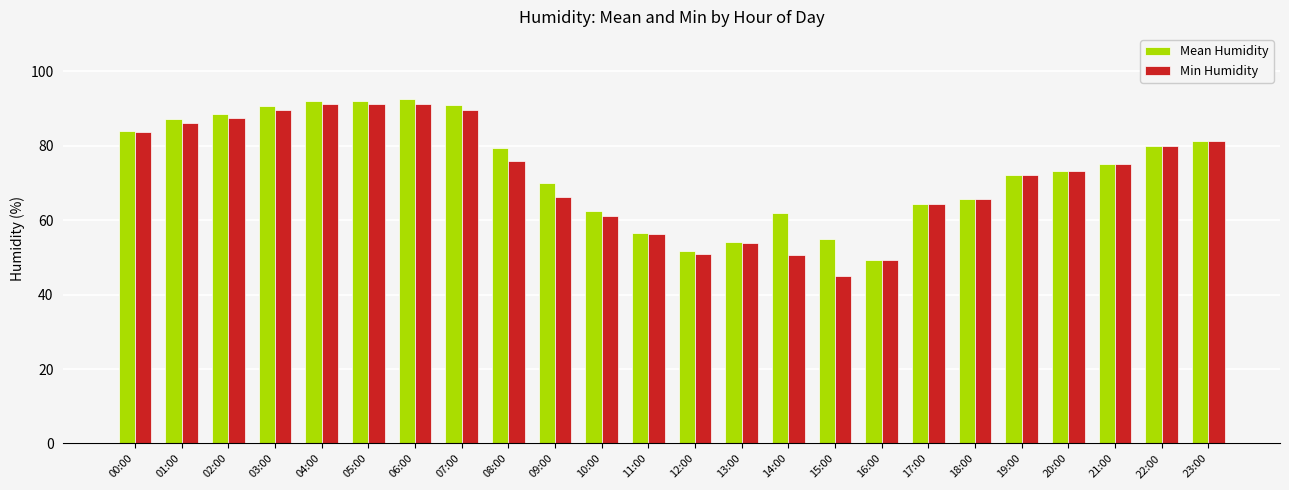

At how many categories does at least one series exceed 45?

24